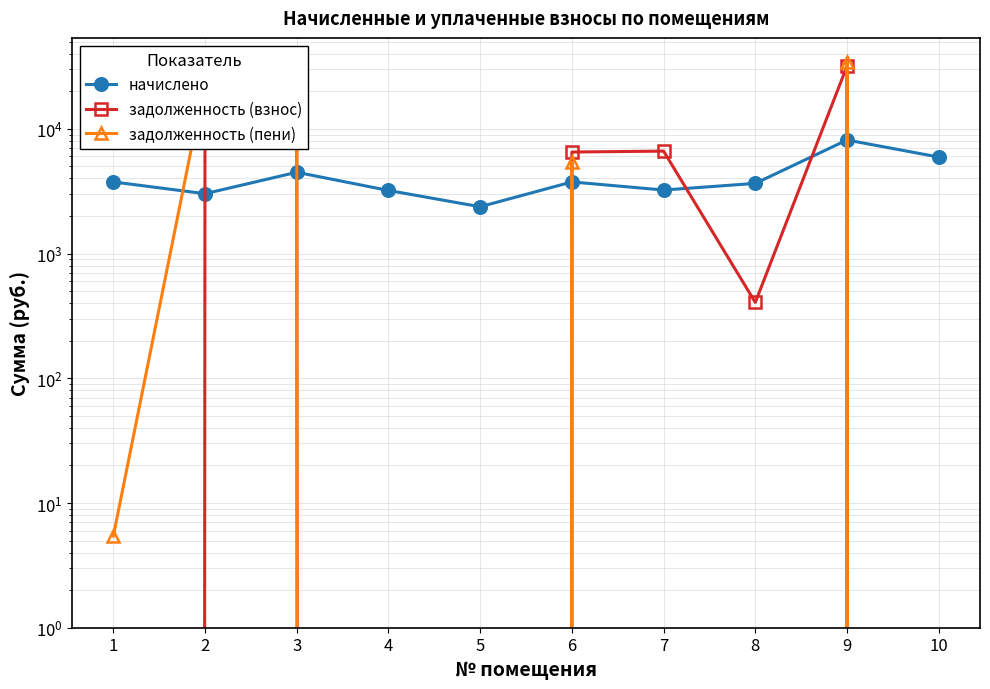

Which category has the highest value in the задолженность (взнос) series?

9